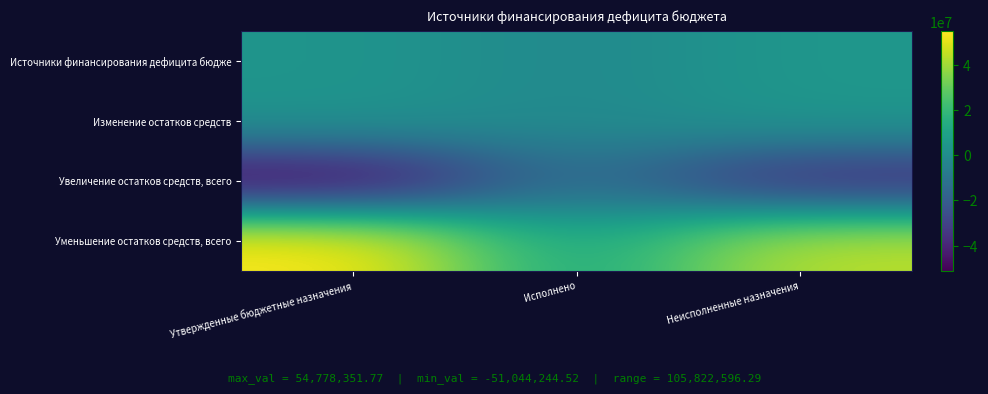

Reading left to right, list all the values displayed in this chart.

Источники финансирования дефицита бюдже: Утвержденные бюджетные назначения=3734107.2	Исполнено=-1052468.5	Неисполненные назначения=4786575.8
Изменение остатков средств: Утвержденные бюджетные назначения=3734107.2	Исполнено=-1052468.5	Неисполненные назначения=4786575.8
Увеличение остатков средств, всего: Утвержденные бюджетные назначения=-51044244.5	Исполнено=-11527989.9	Неисполненные назначения=-39516254.6
Уменьшение остатков средств, всего: Утвержденные бюджетные назначения=54778351.8	Исполнено=10475521.4	Неисполненные назначения=44302830.4